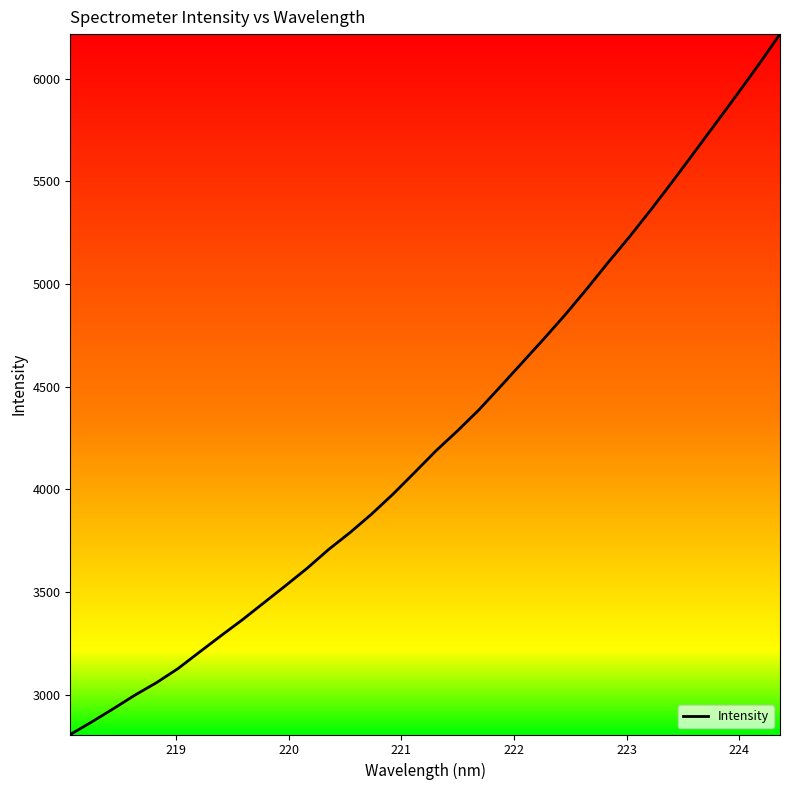

What is the difference between the maximum and second lowest values?

3350.2